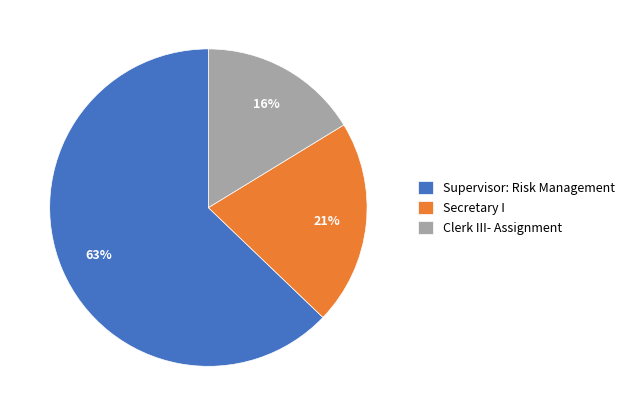

Do Clerk III- Assignment and Secretary I together represent more than half of the pie?

No